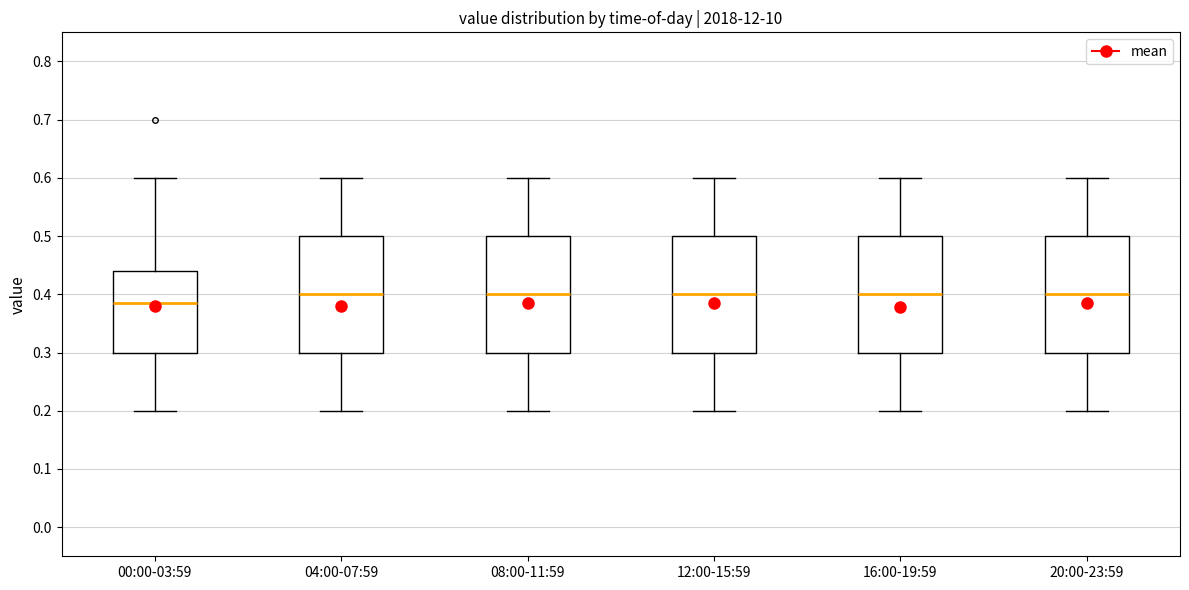

Reading left to right, read every box against the y-axis: the position of its median line, the range the box covers, and the ends of its whiskers. The values are not printed on the chart, so give them approximately, as read against the axis.

00:00-03:59: median 0.39, box 0.30 to 0.44, whiskers 0.20 to 0.60
04:00-07:59: median 0.40, box 0.30 to 0.50, whiskers 0.20 to 0.60
08:00-11:59: median 0.40, box 0.30 to 0.50, whiskers 0.20 to 0.60
12:00-15:59: median 0.40, box 0.30 to 0.50, whiskers 0.20 to 0.60
16:00-19:59: median 0.40, box 0.30 to 0.50, whiskers 0.20 to 0.60
20:00-23:59: median 0.40, box 0.30 to 0.50, whiskers 0.20 to 0.60